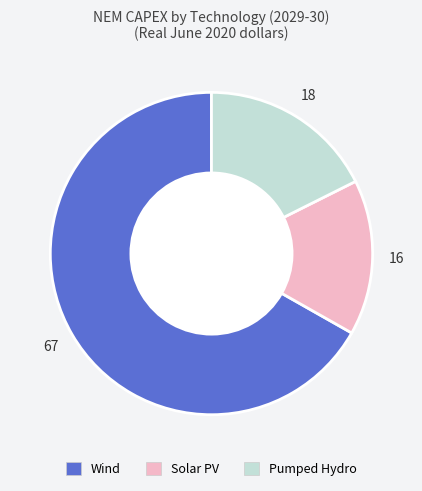

Does any single category account for the majority?

Yes